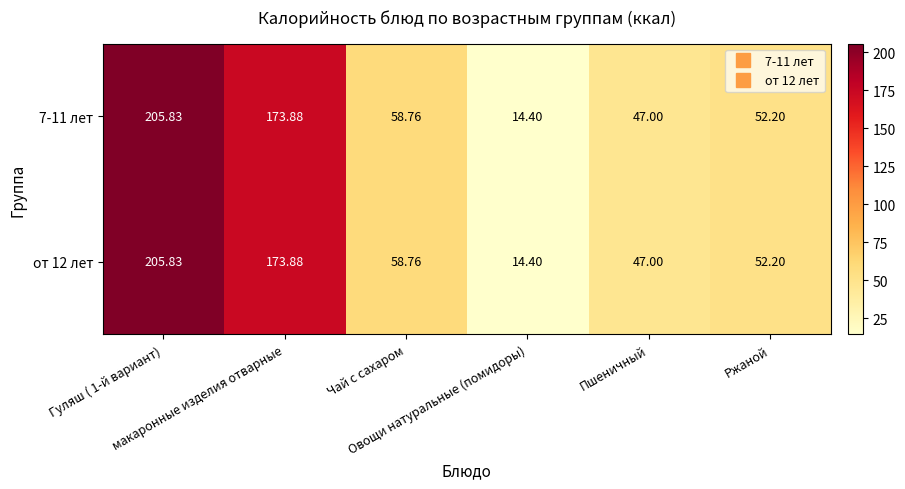

How many distinct data groups are displayed?

2